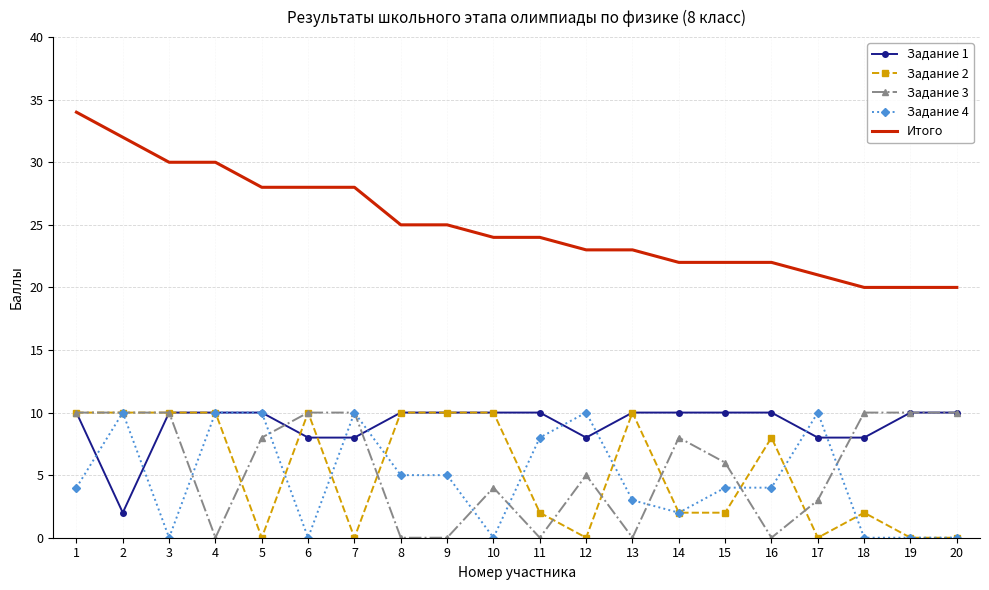

True or false: Задание 4 and Итого intersect in this chart.

False